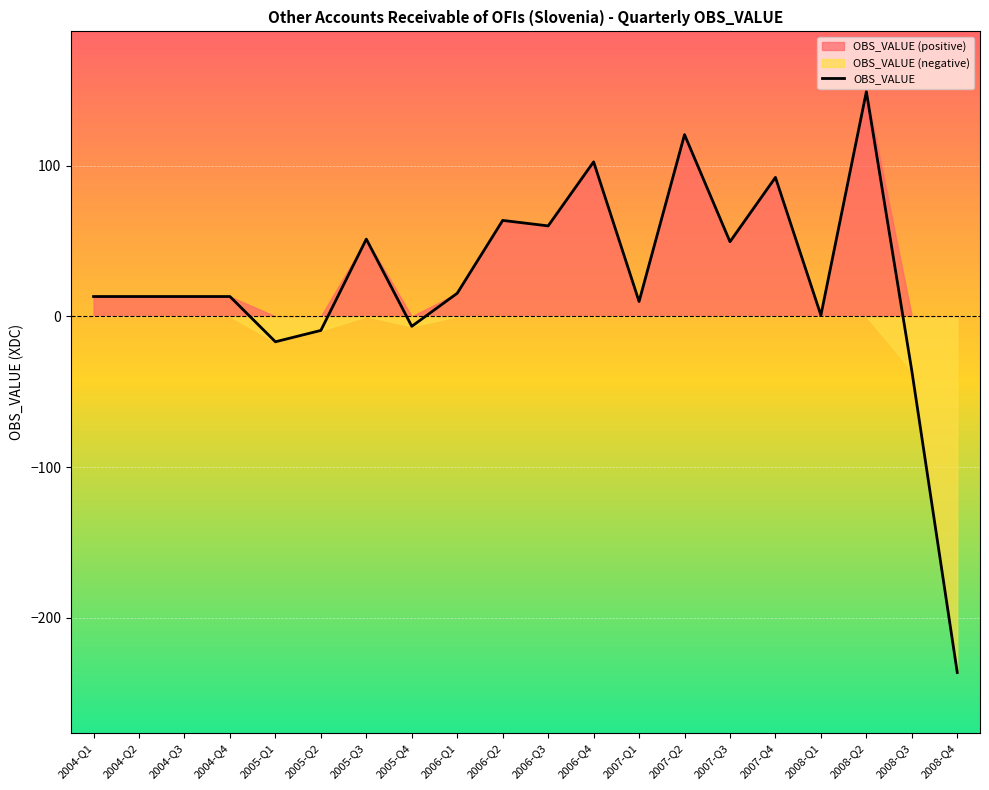

Reading right to left, transcribe all the data shown in this chart.

2008-Q4=-236.3	2008-Q3=-36.1	2008-Q2=149.1	2008-Q1=0.7	2007-Q4=92.2	2007-Q3=49.5	2007-Q2=120.6	2007-Q1=9.8	2006-Q4=102.5	2006-Q3=60.0	2006-Q2=63.6	2006-Q1=15.3	2005-Q4=-6.6	2005-Q3=51.2	2005-Q2=-9.3	2005-Q1=-16.9	2004-Q4=13.1	2004-Q3=13.1	2004-Q2=13.1	2004-Q1=13.1